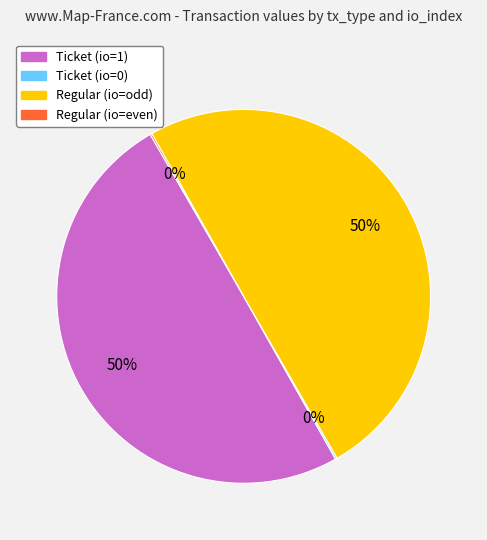

To the nearest percent, what is the average slice percentage?

25%